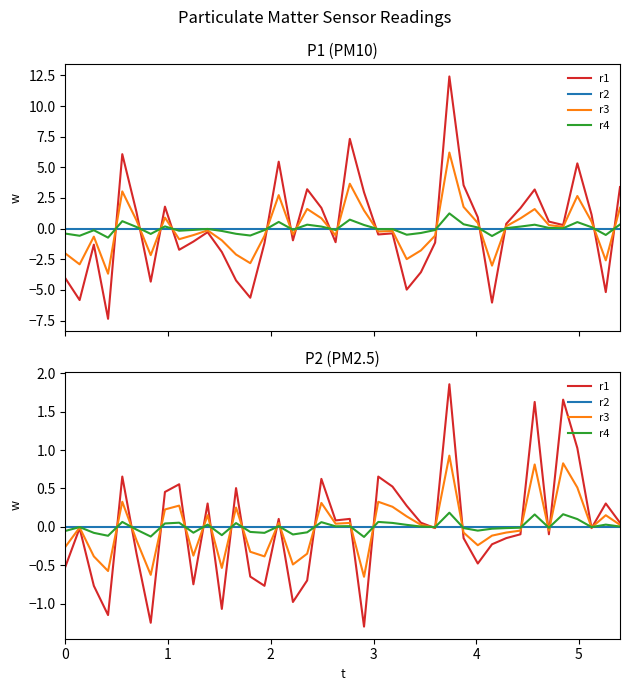

Rank the series by their average value, from lowest to highest.

P2, P1